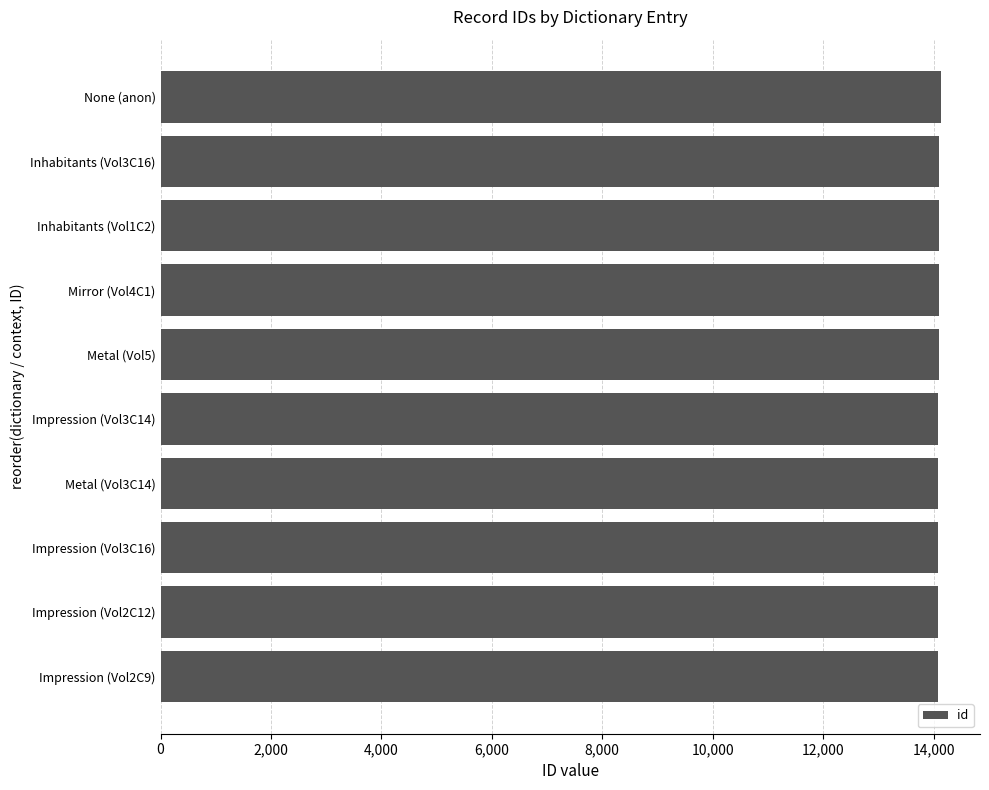

What is the ratio of the value at None (anon) to the value at Metal (Vol5)?

1.0